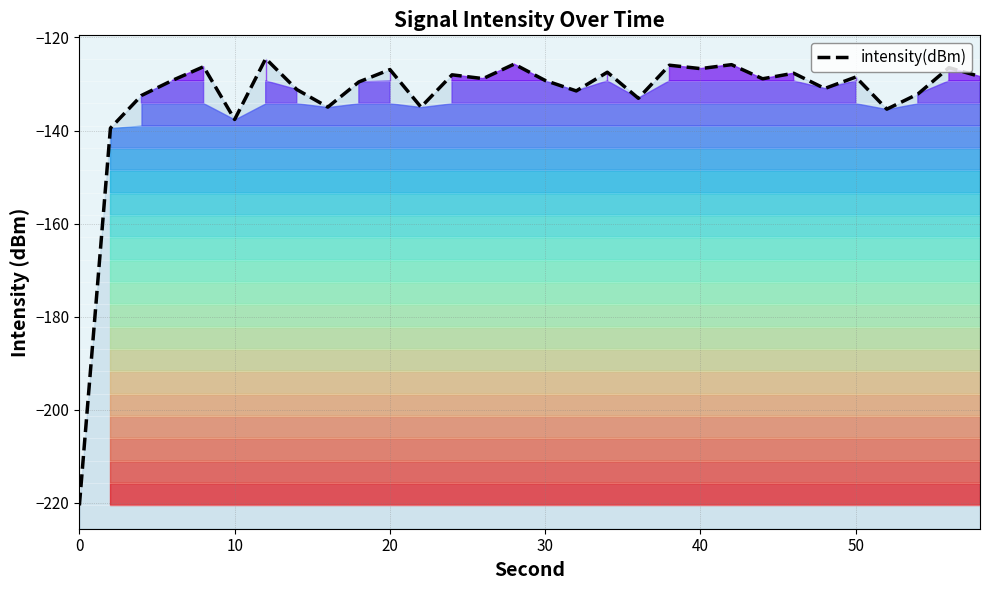

What is the average value?

-132.9